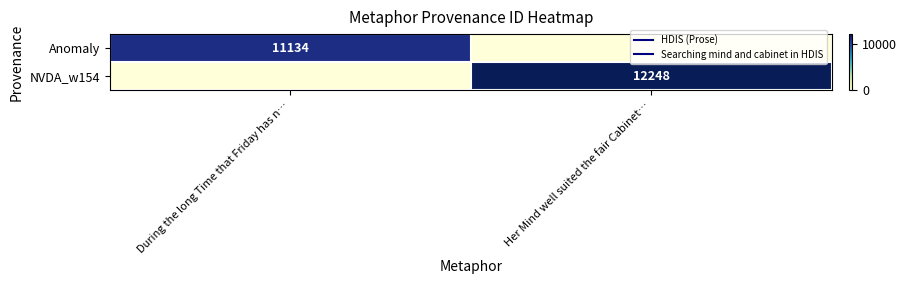

Between During the long Time that Friday has n… and Her Mind well suited the fair Cabinet…, which series saw the biggest shift?

NVDA_w154